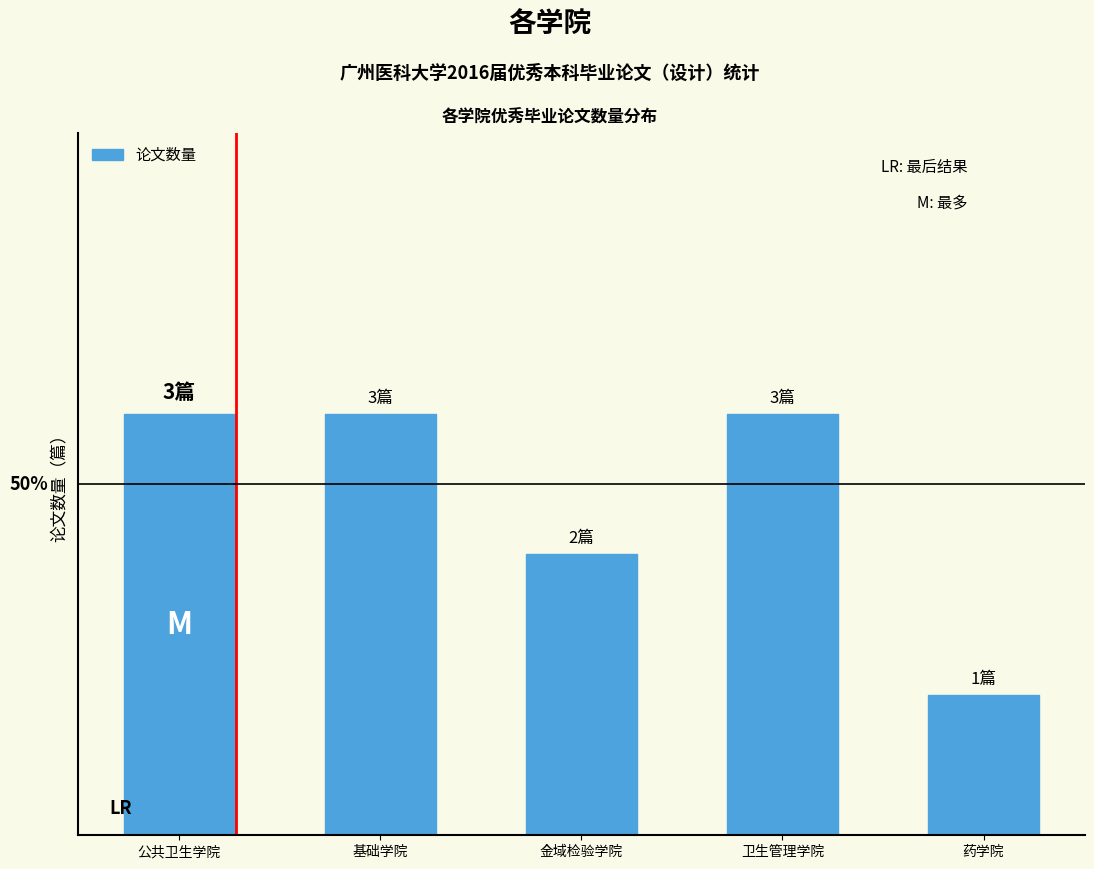

What is the ratio of the value at 卫生管理学院 to the value at 金域检验学院?

1.5